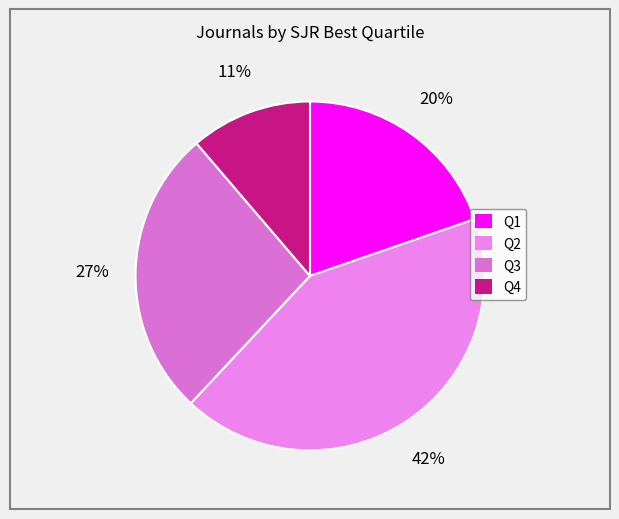

How many slices are in this pie chart?

4